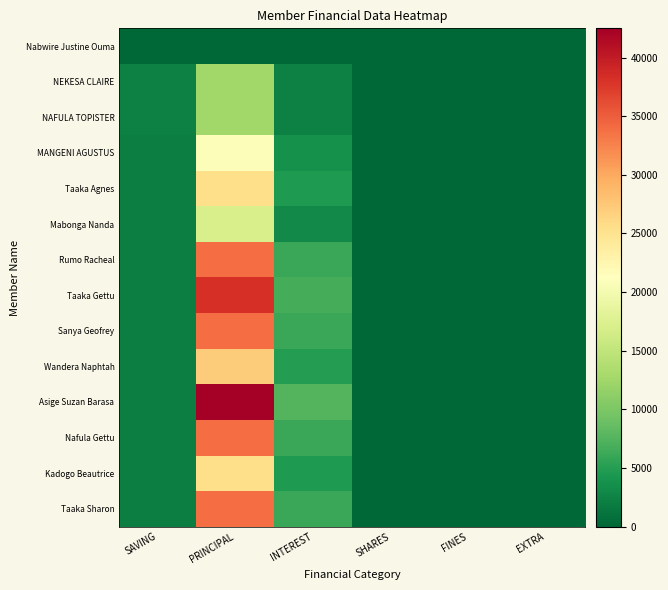

Which series has the widest spread of values?

Asige Suzan Barasa